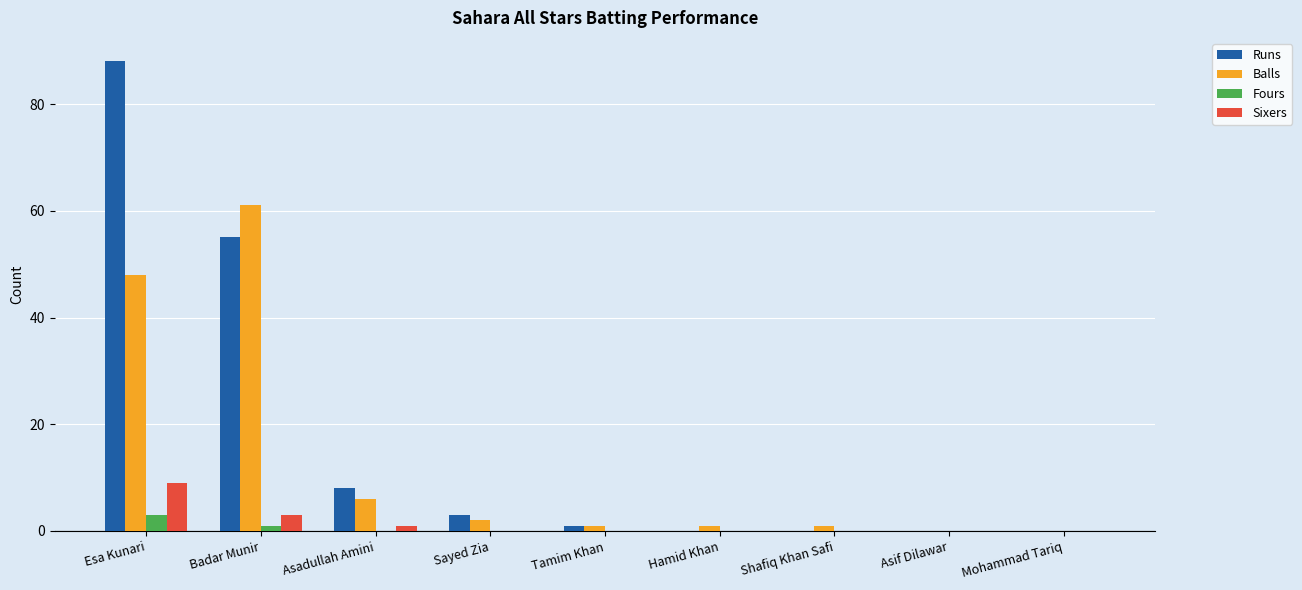

What is the sum of the Sixers values at Mohammad Tariq and Esa Kunari?

9